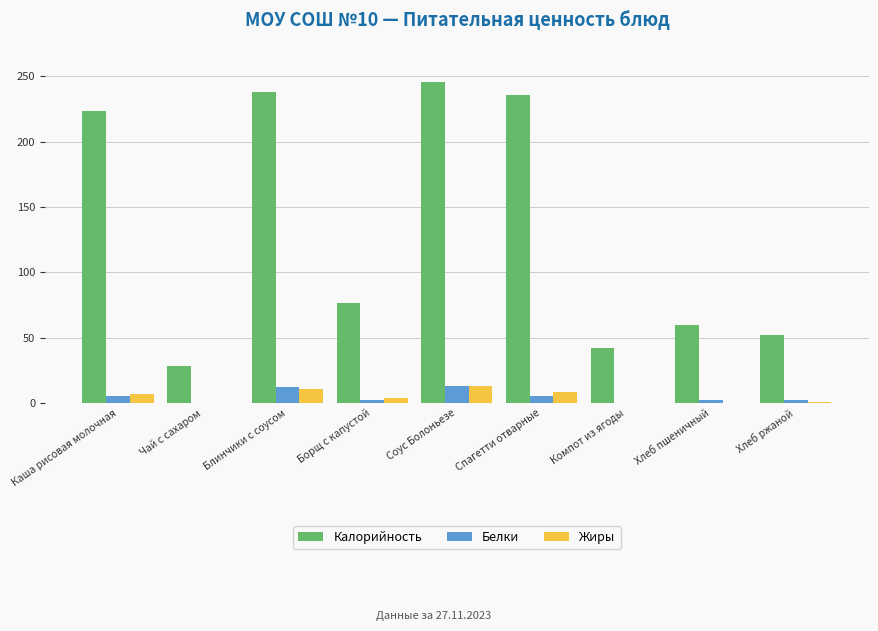

Which category has the highest value in the Калорийность series?

Соус Болоньезе